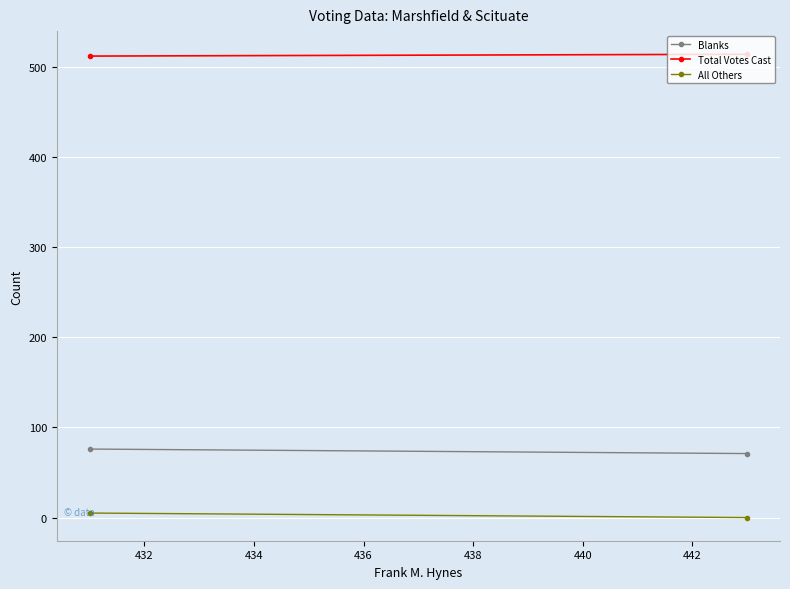

Is it true that Blanks equals 76 at 432?

True